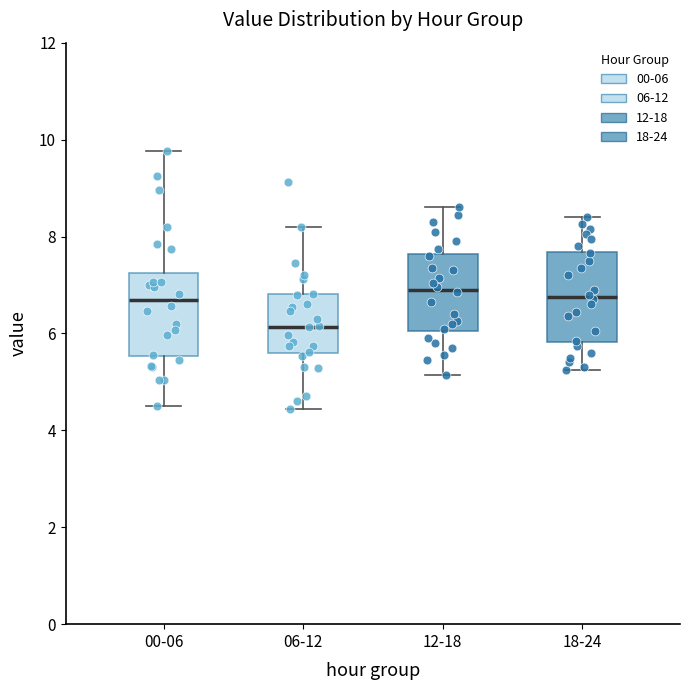

Reading left to right, transcribe this box plot: for each box, give where its median line is, the range the box spans, and where its two whiskers end, as read against the y-axis. The values are not printed on the chart, so give them approximately, as read against the axis.

00-06: median 6.6, box 5.6 to 7.2, whiskers 4.6 to 9.8
06-12: median 6.2, box 5.6 to 6.8, whiskers 4.4 to 8.2
12-18: median 7.0, box 6.0 to 7.6, whiskers 5.2 to 8.6
18-24: median 6.8, box 5.8 to 7.6, whiskers 5.2 to 8.4